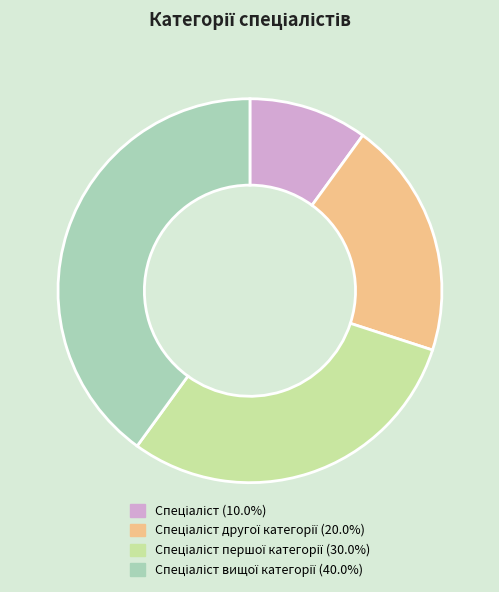

Is there a majority slice in this chart?

No